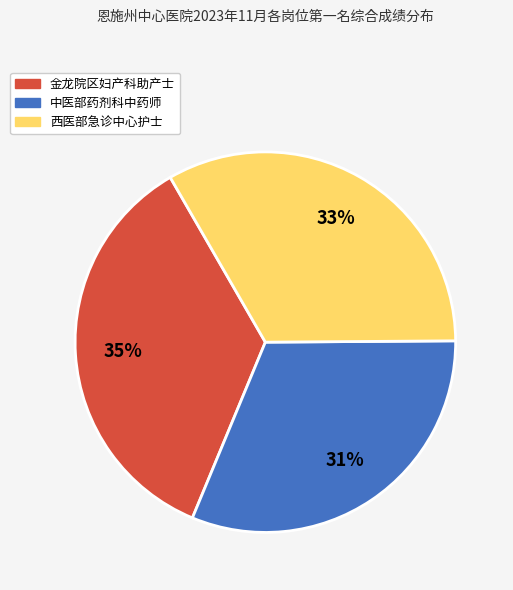

Does any single category account for the majority?

No